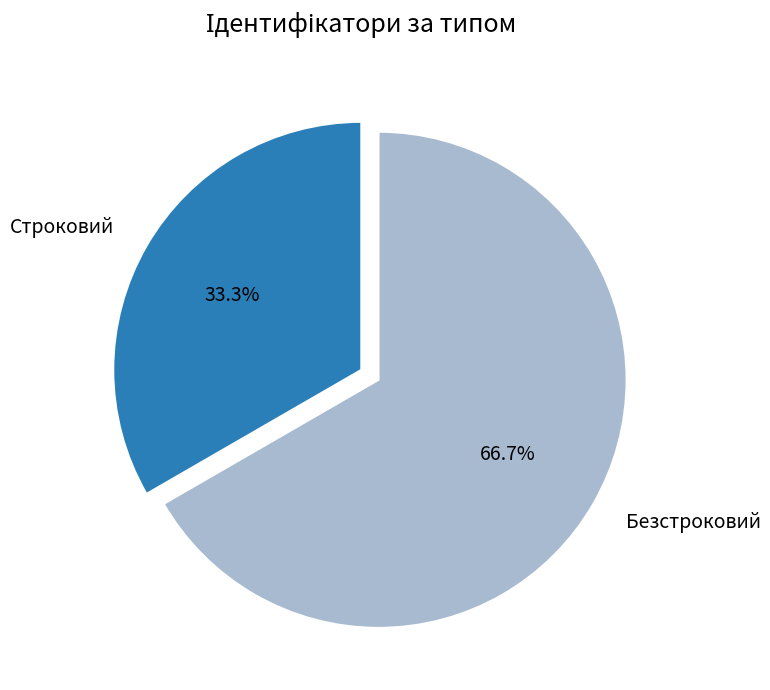

Which slice represents more than half of the pie?

Безстроковий